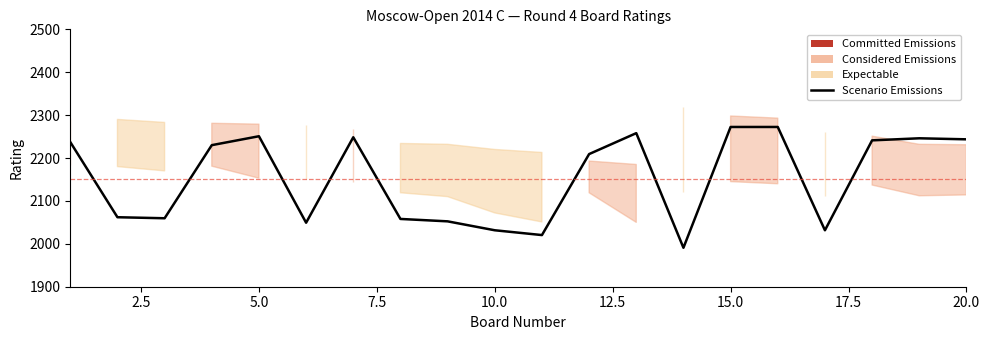

The chart shows a value of 2243.6 at 20.0. True or false?

True